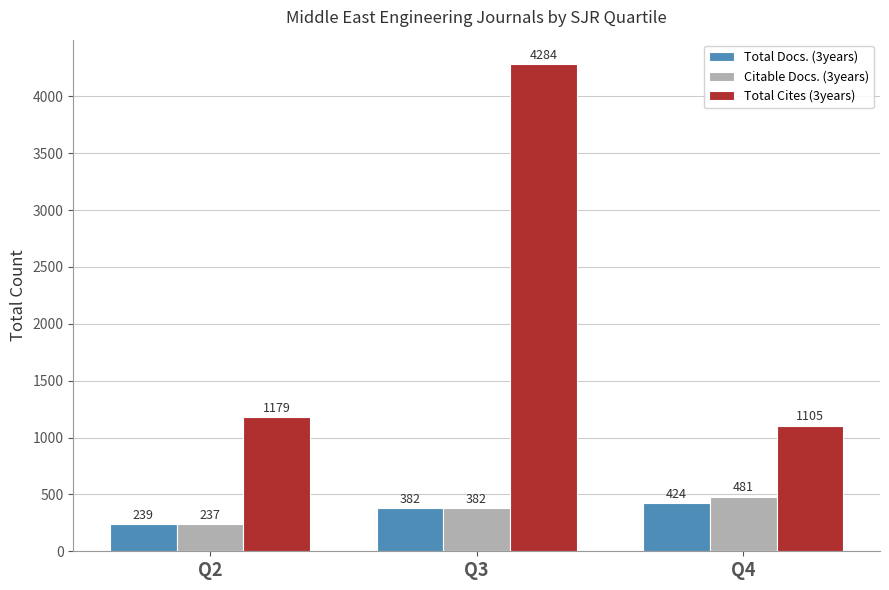

Between Q2 and Q4, which series saw the biggest shift?

Citable Docs. (3years)